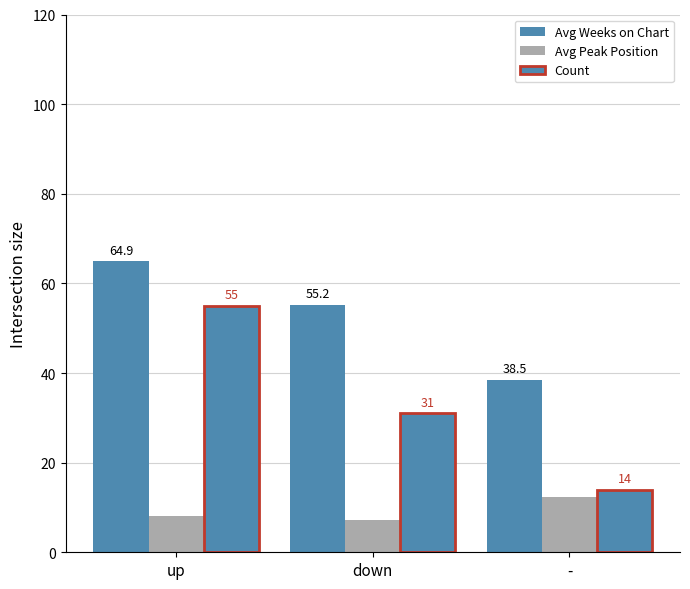

What is the label of the 3rd bar from the left?

-